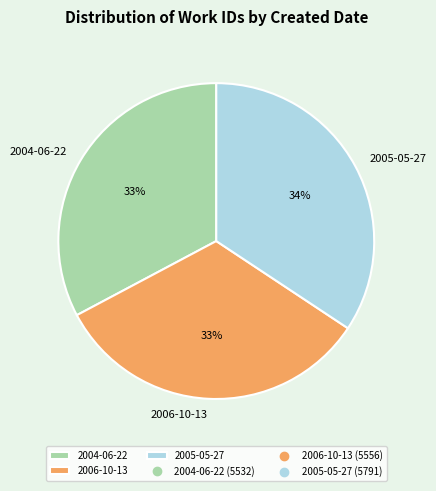

What is the ratio of the value at 2006-10-13 to the value at 2005-05-27?

1.0